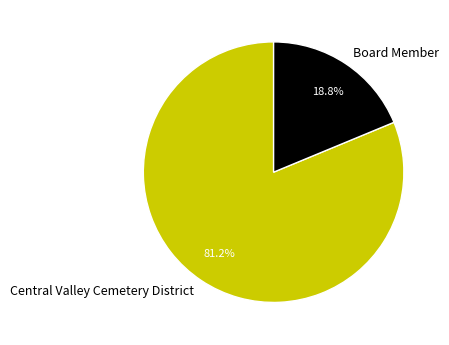

What is the smallest slice in the pie chart?

Board Member